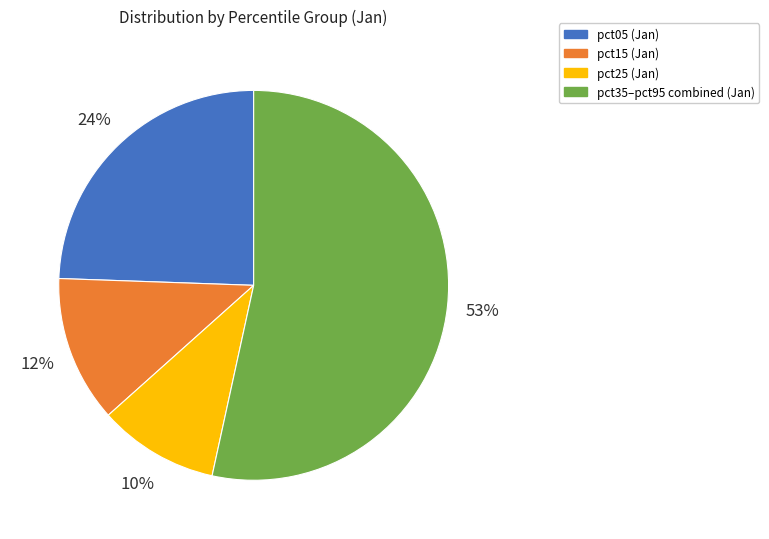

Does any single category account for the majority?

Yes